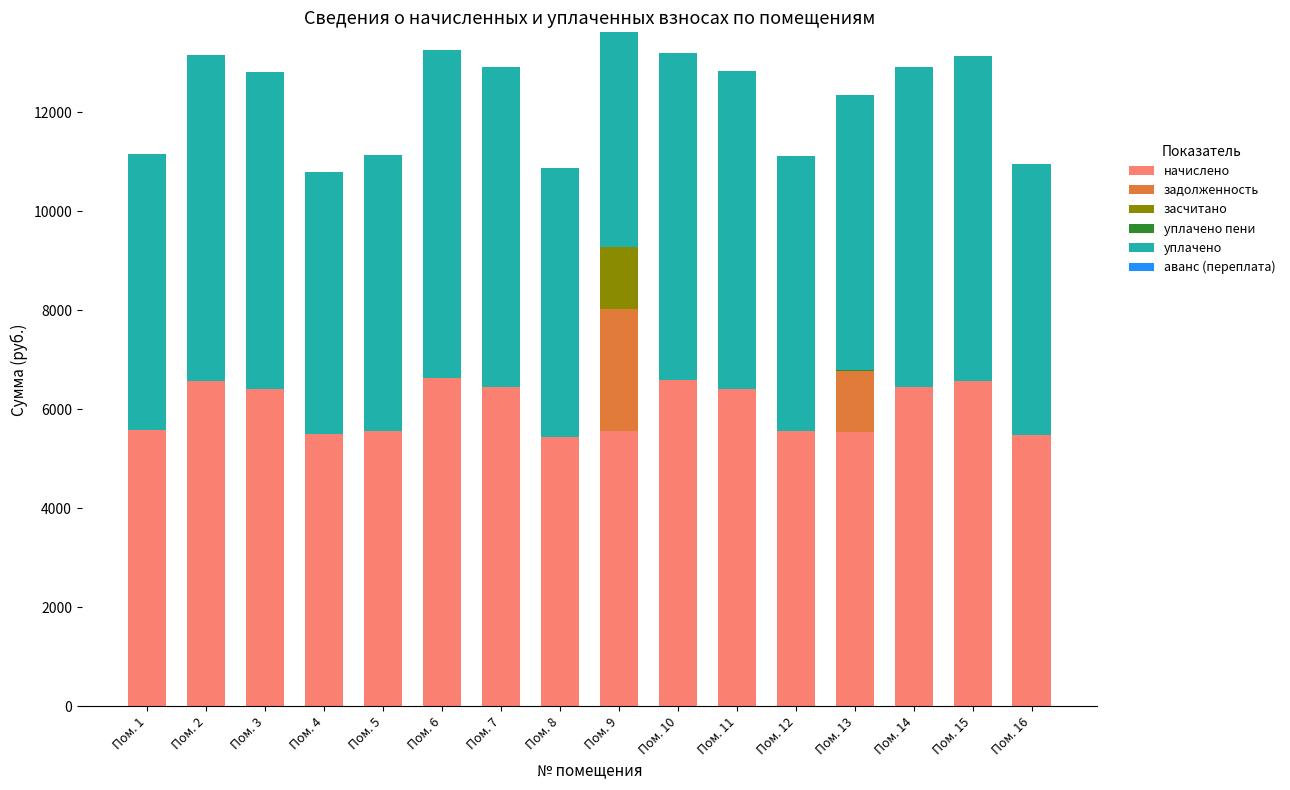

The value of начислено at Пом. 2 is 6582.6. True or false?

True